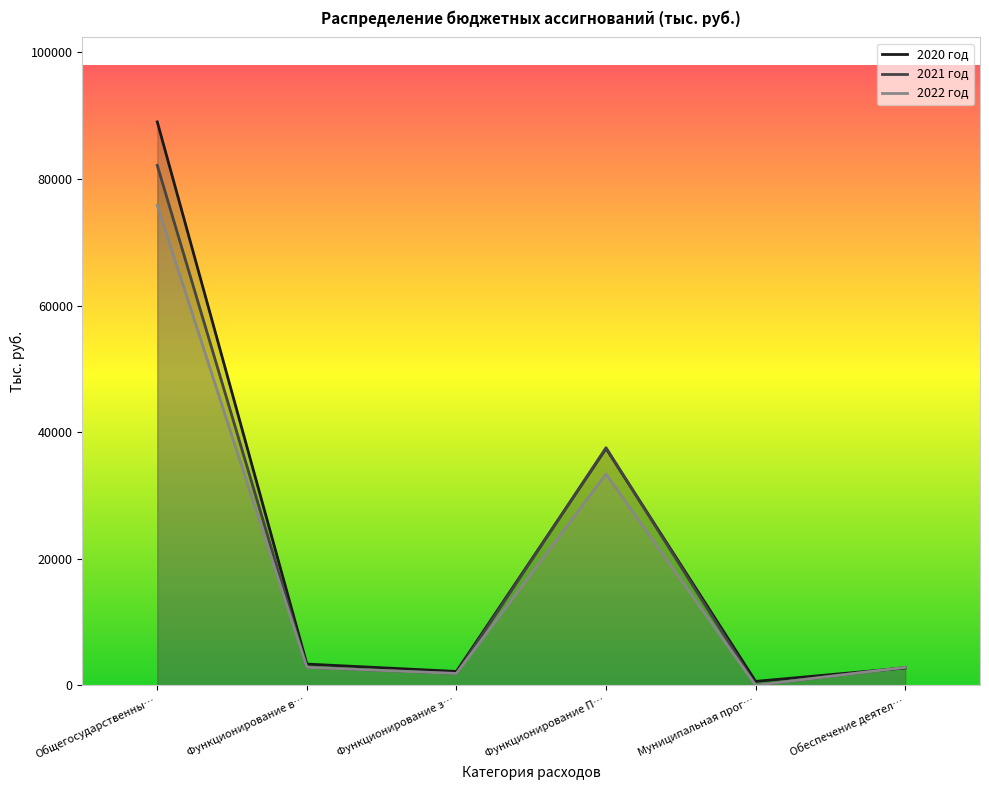

What is the spread (max minus min) of values at Общегосударственны…?

13166.3